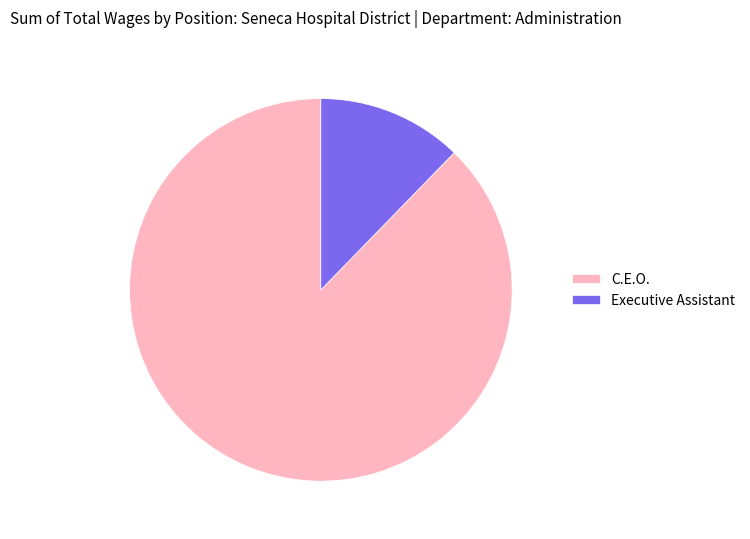

Is there any slice that represents more than half of the pie?

Yes